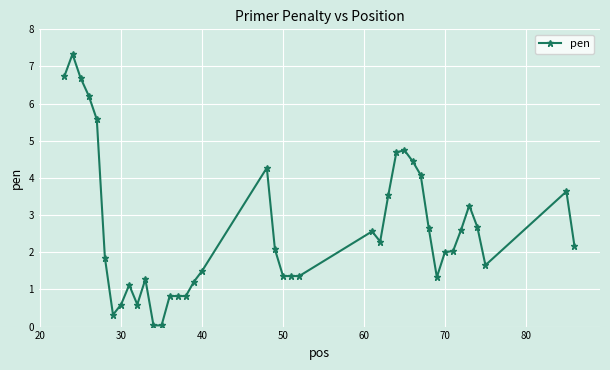

What is the value of the 25th point from the left?

2.3